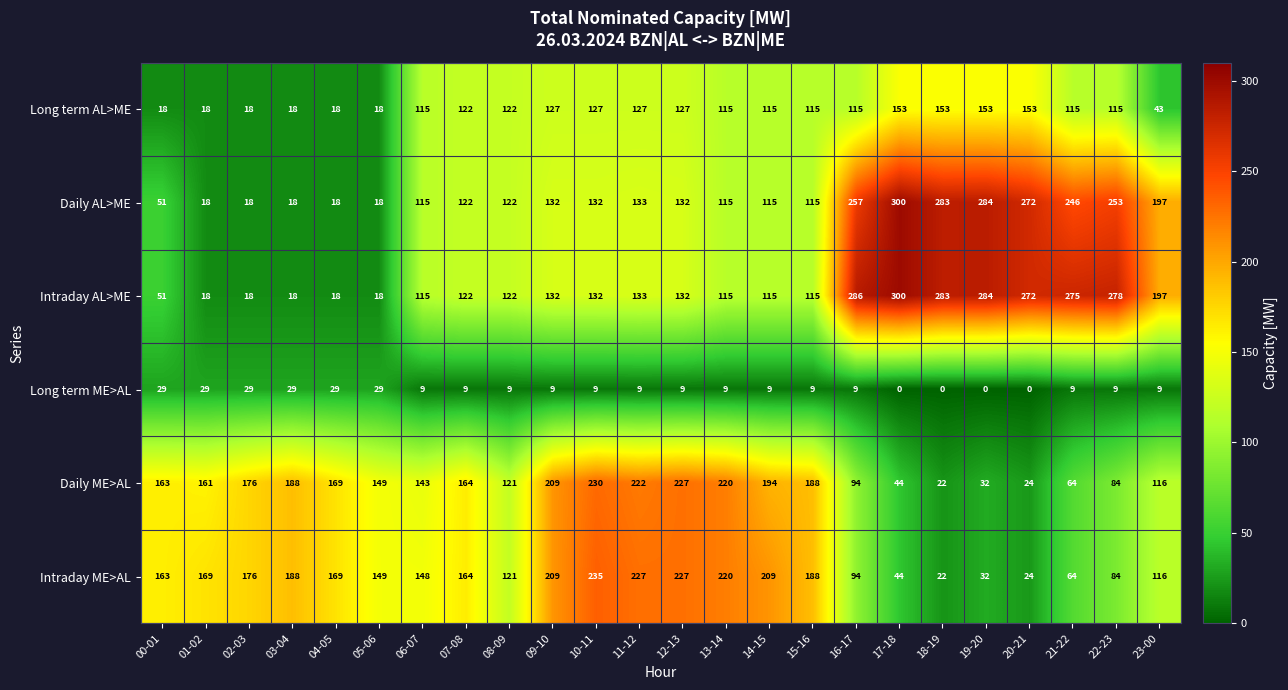

True or false: Long term ME>AL has a value of 13 at 23-00.

False